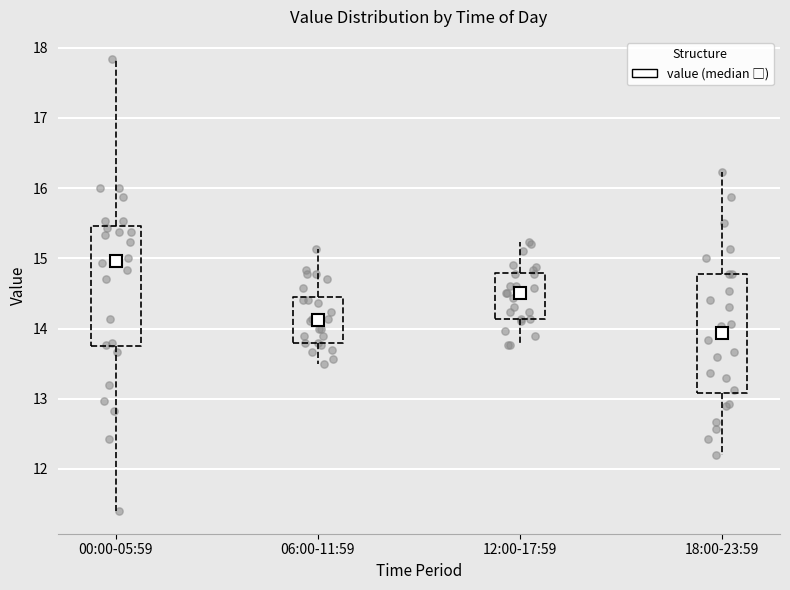

Where does the lower whisker of the box for 00:00-05:59 end on the y-axis? The values are not printed on the chart, so give them approximately, as read against the axis.

11.4